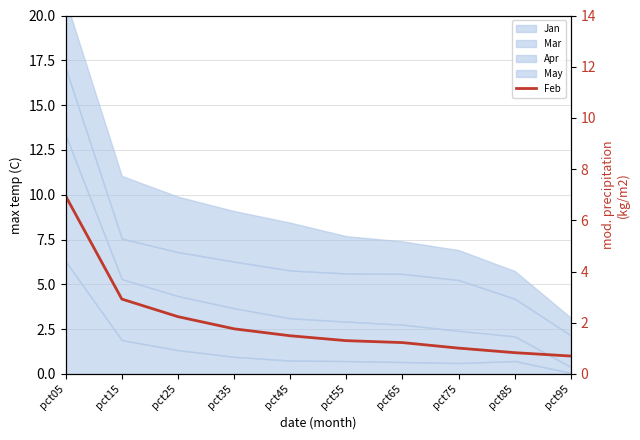

Approximately how many times larger is the value at pct65 compared to pct45?

0.8